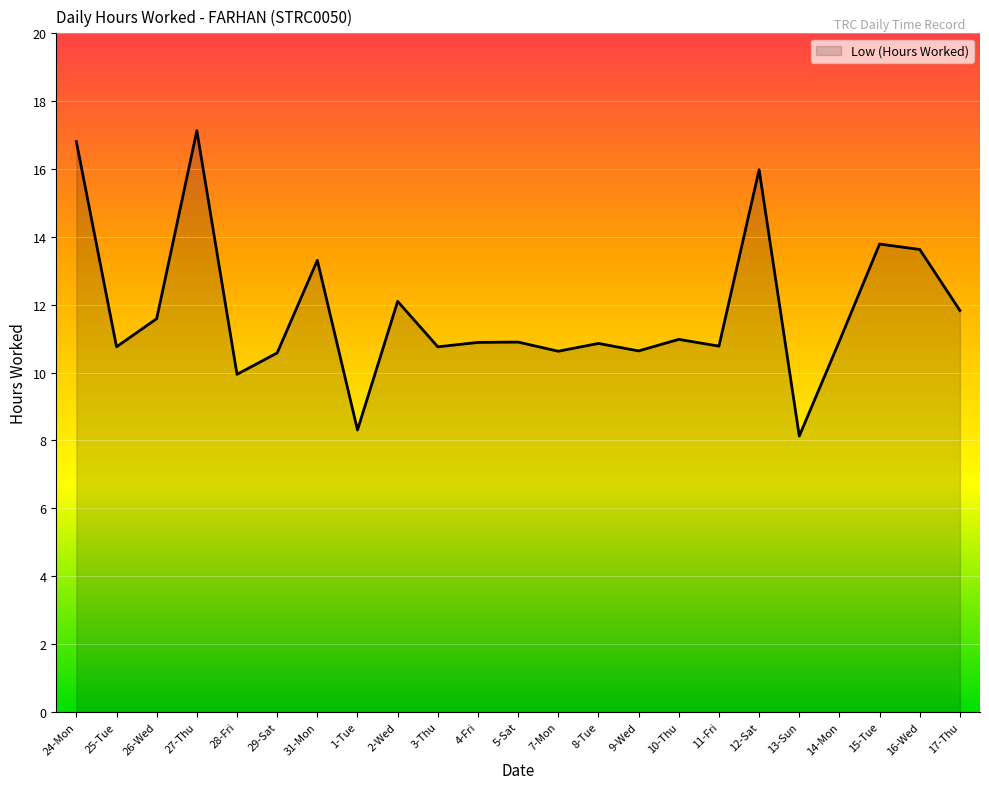

The chart shows a value of 10.6 at 9-Wed. True or false?

True